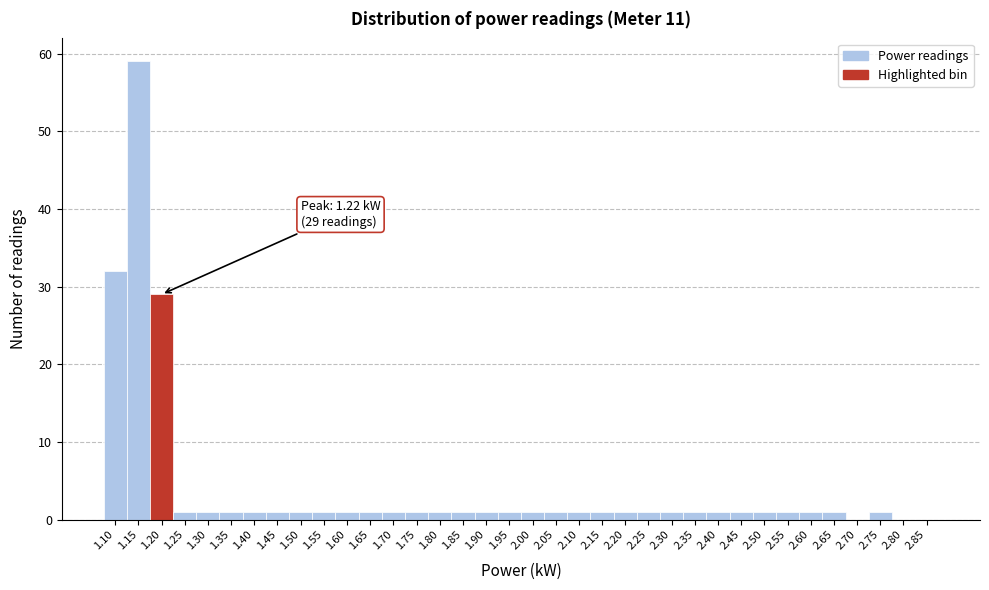

What is the maximum value shown in the chart?

59